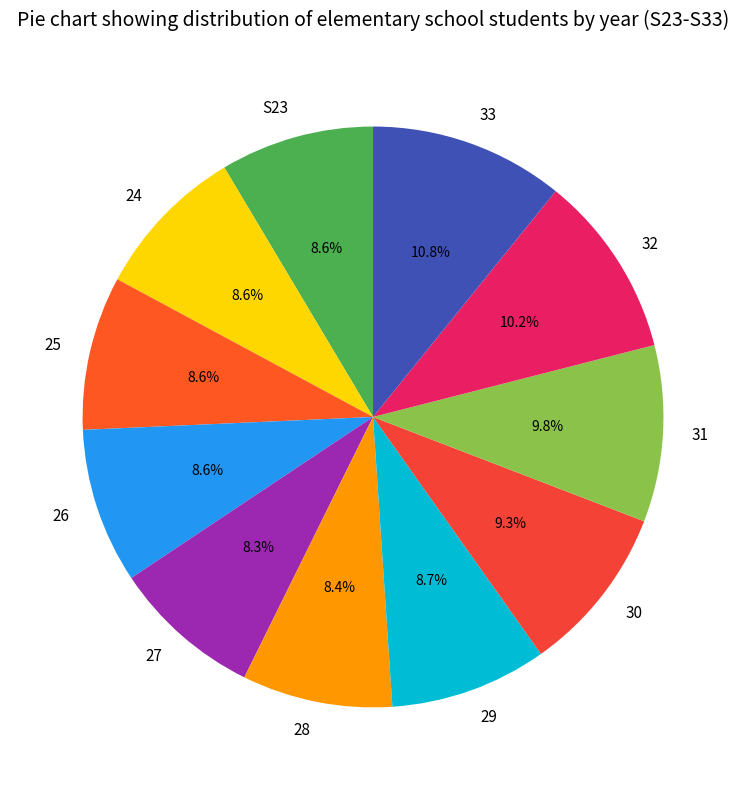

The 30 slice represents 9% of the pie. True or false?

True